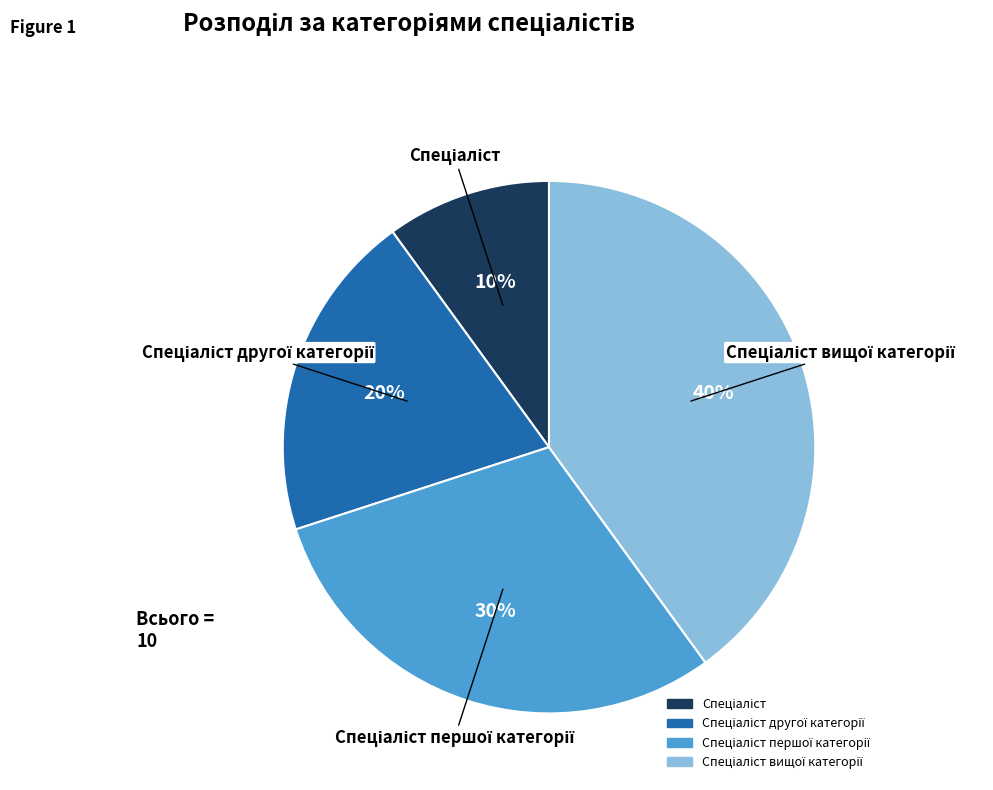

Is there a majority slice in this chart?

No